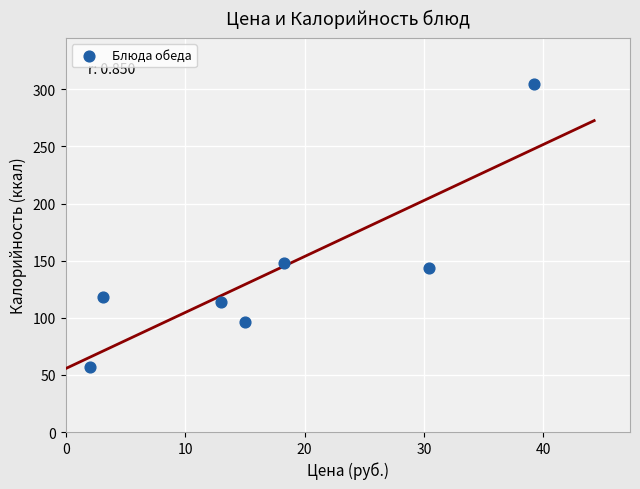

What Y value in the scatter plot is closest to 180?

147.6